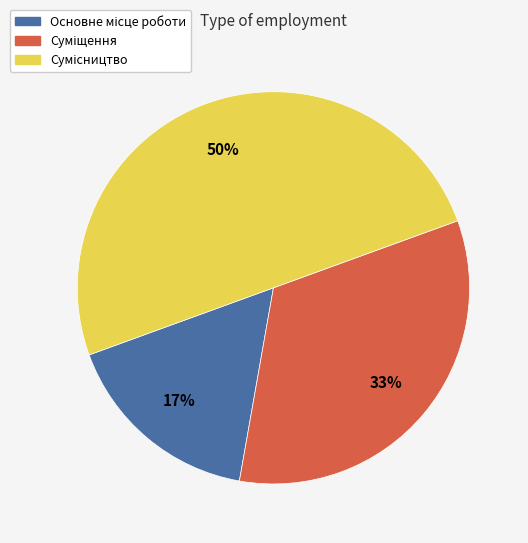

How many segments does this pie chart have?

3